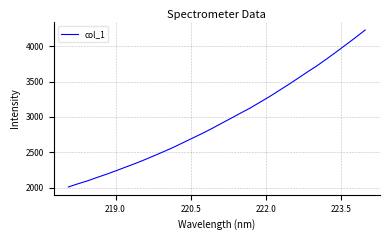

What is the maximum value shown in the chart?

4230.6